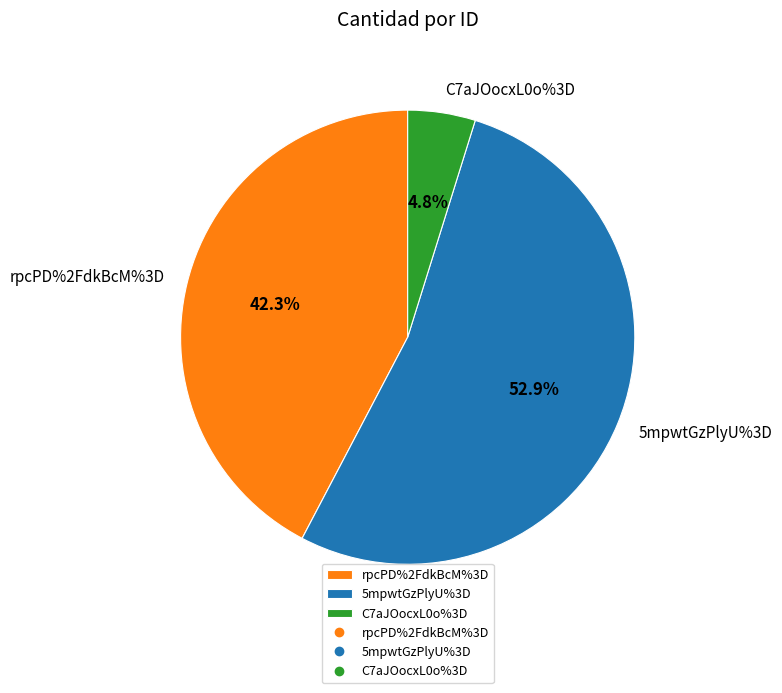

What percentage do rpcPD%2FdkBcM%3D and 5mpwtGzPlyU%3D together represent?

95.2%